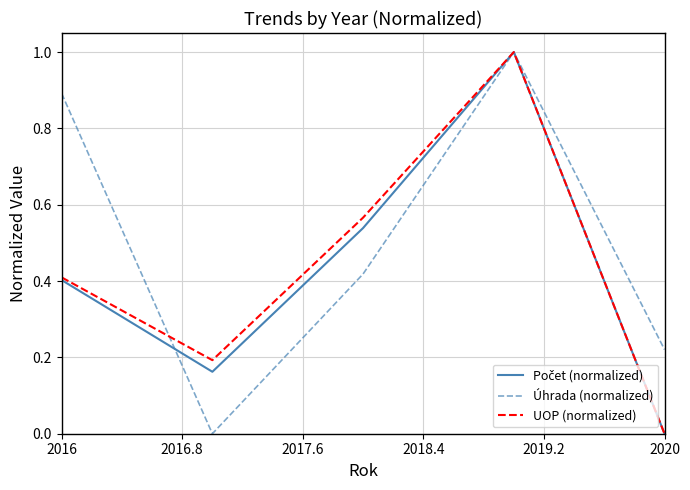

How many categories are shown in the chart?

5